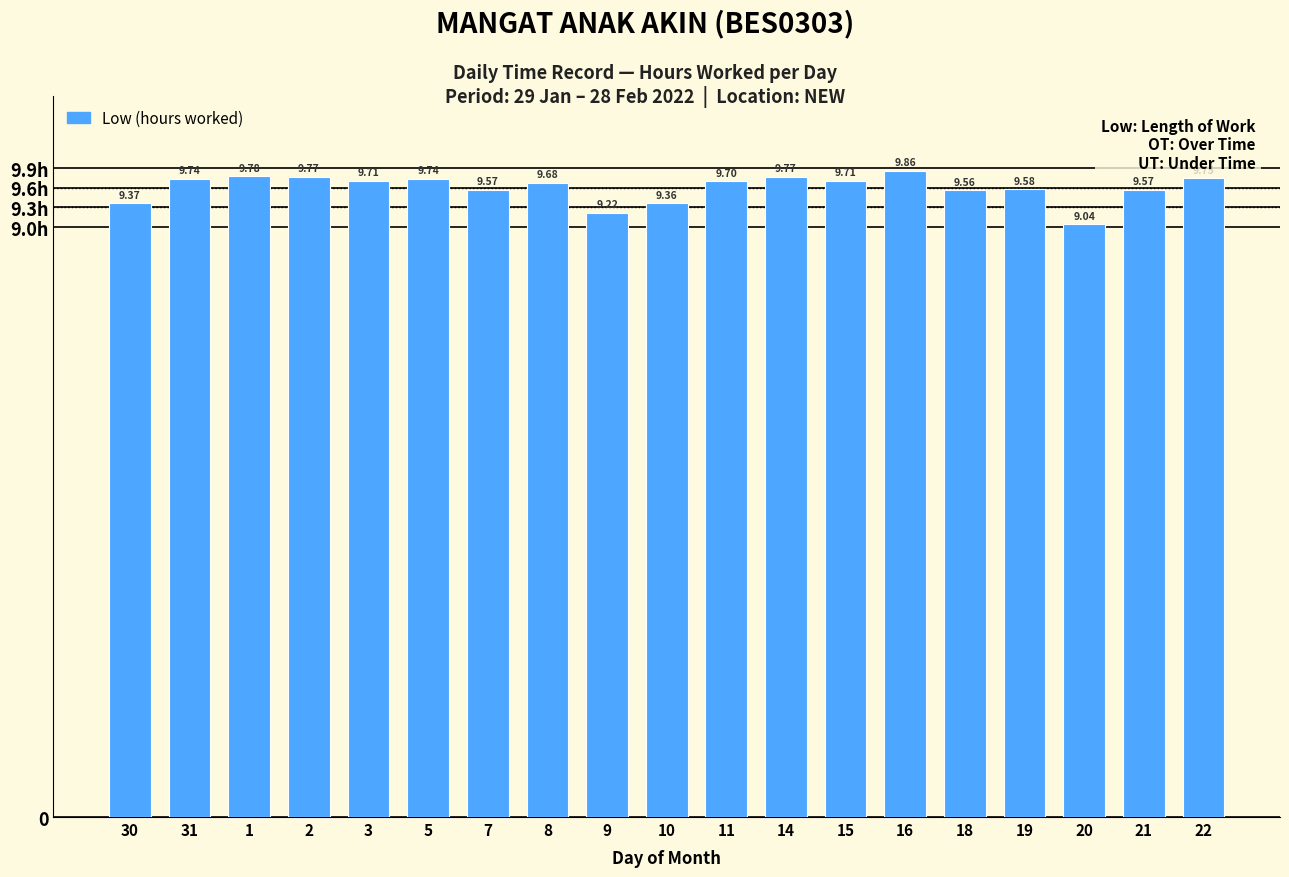

Does the chart contain any negative values?

No